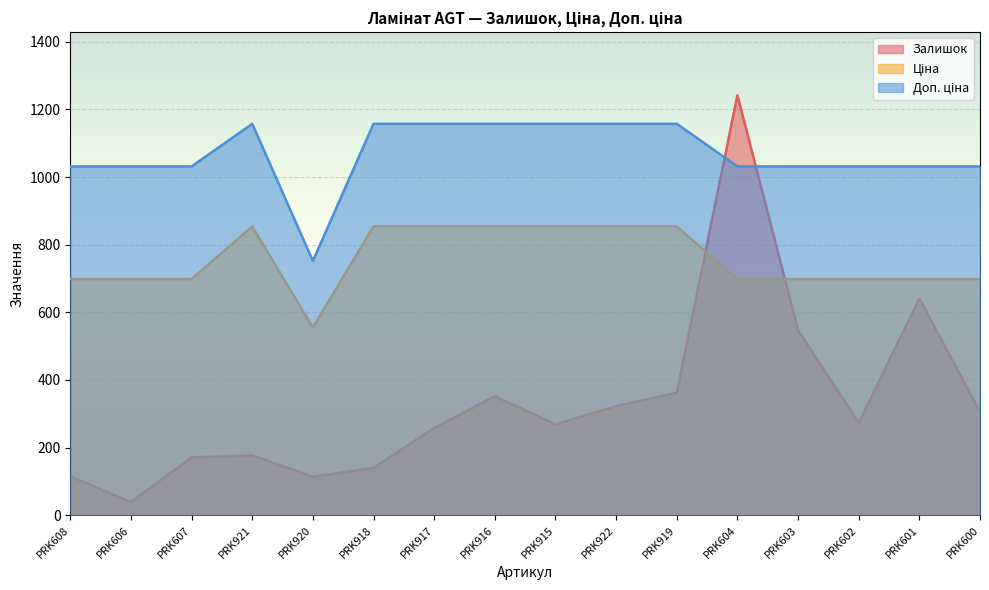

Rank the categories by Ціна value from lowest to highest.

PRK920, PRK608, PRK606, PRK607, PRK604, PRK603, PRK602, PRK601, PRK600, PRK921, PRK918, PRK917, PRK916, PRK915, PRK922, PRK919